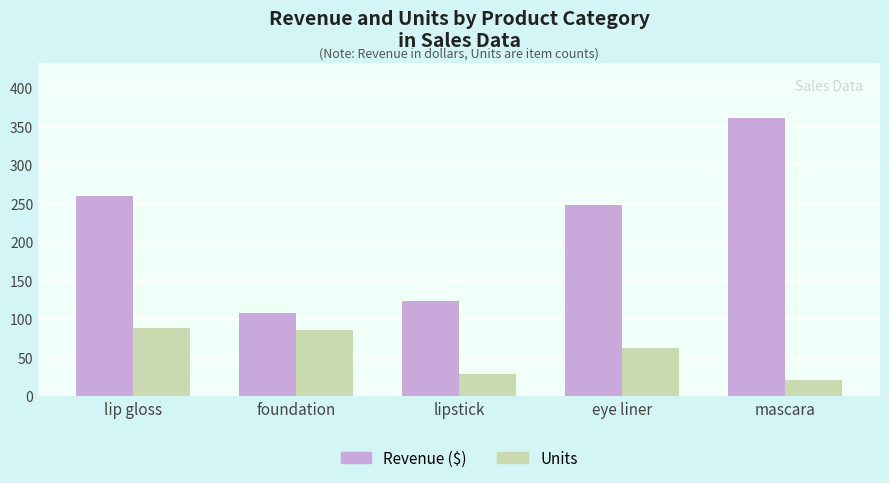

What is the total value across all series at lipstick?

152.0